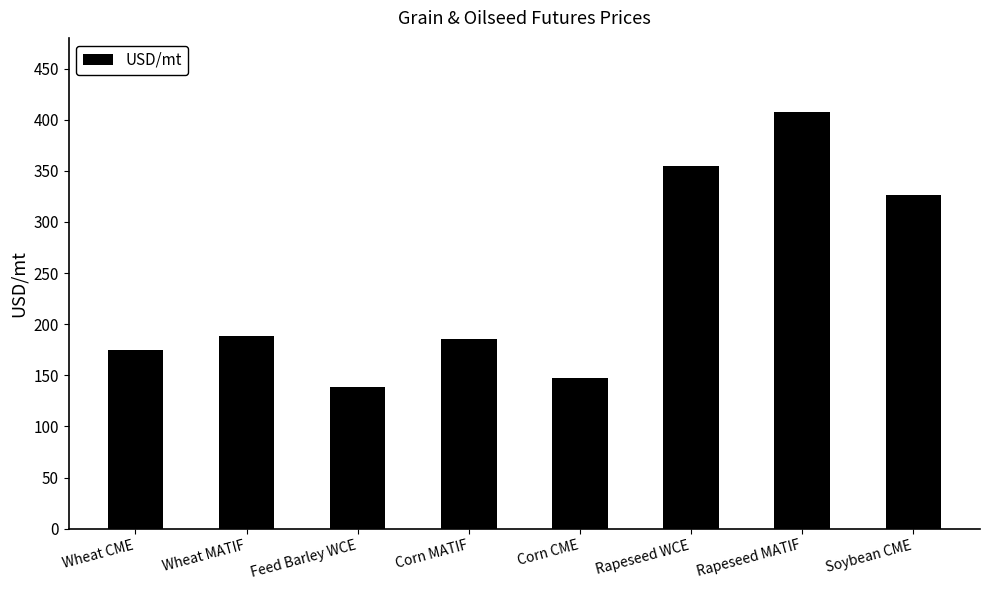

What is the value of the 6th bar from the left?

354.8